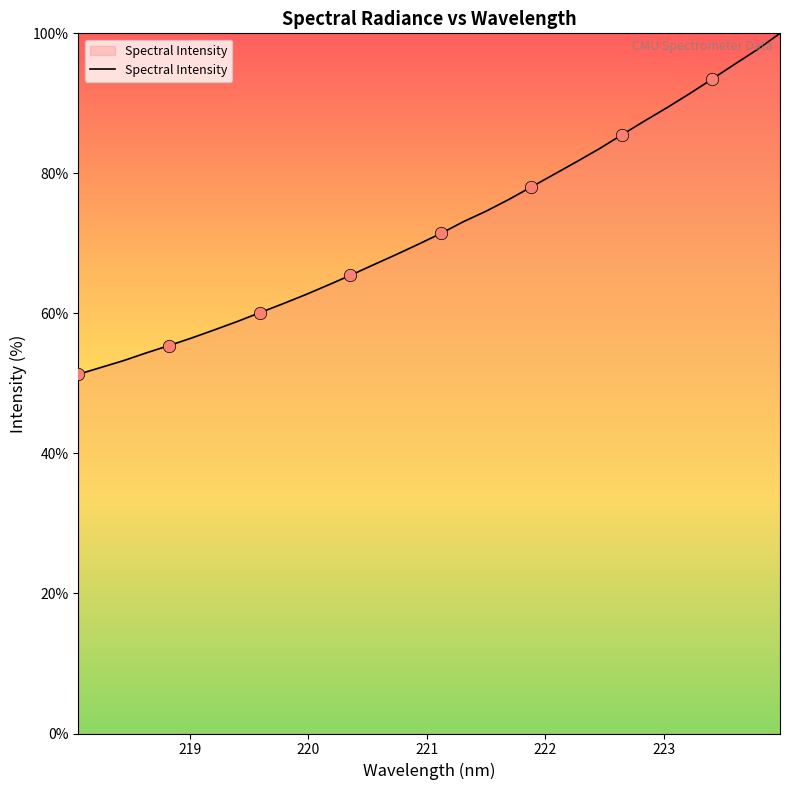

What is the difference between the maximum and minimum values?

48.7